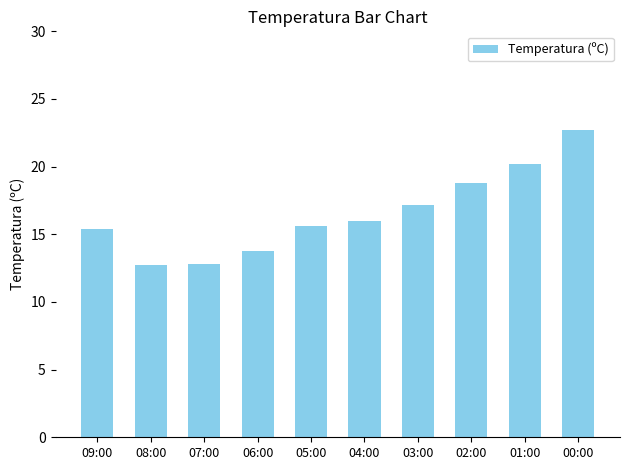

What is the label of the 8th bar from the left?

02:00